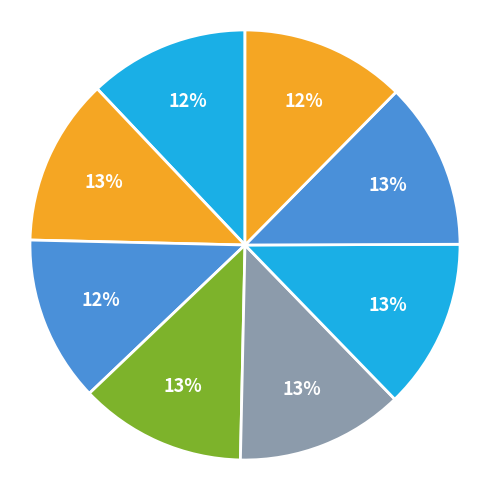

How many segments does this pie chart have?

8